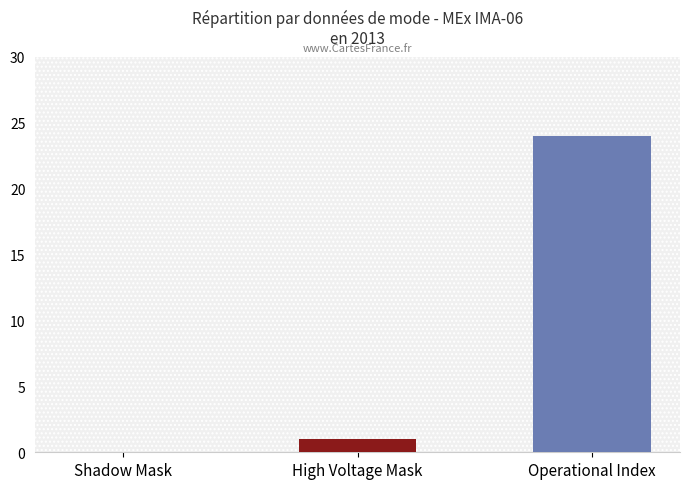

Reading right to left, transcribe all the data shown in this chart.

Operational Index=24	High Voltage Mask=1	Shadow Mask=0